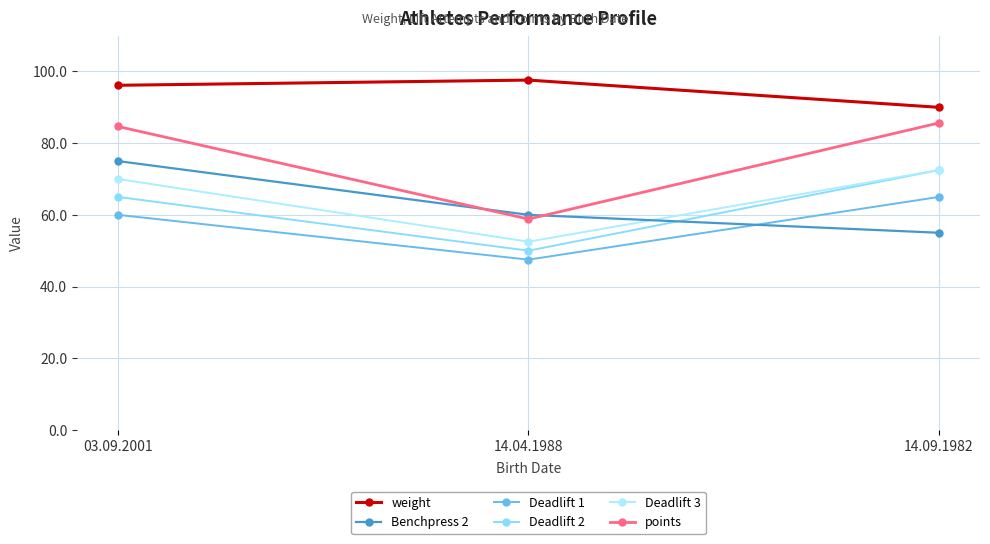

At which label does weight first exceed 96?

03.09.2001